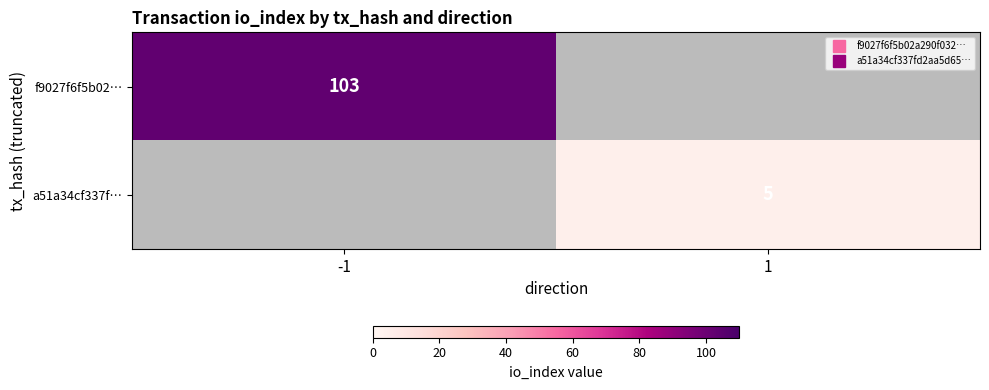

At which label is f9027f6f5b02… closest to 103?

-1